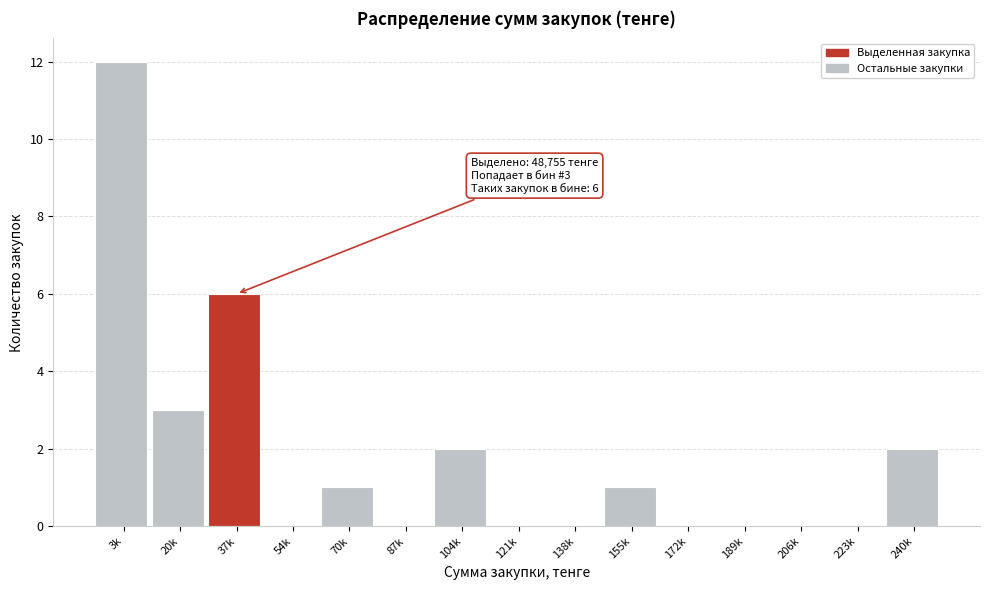

Reading right to left, transcribe all the data shown in this chart.

240k=2	223k=0	206k=0	189k=0	172k=0	155k=1	138k=0	121k=0	104k=2	87k=0	70k=1	54k=0	37k=6	20k=3	3k=12